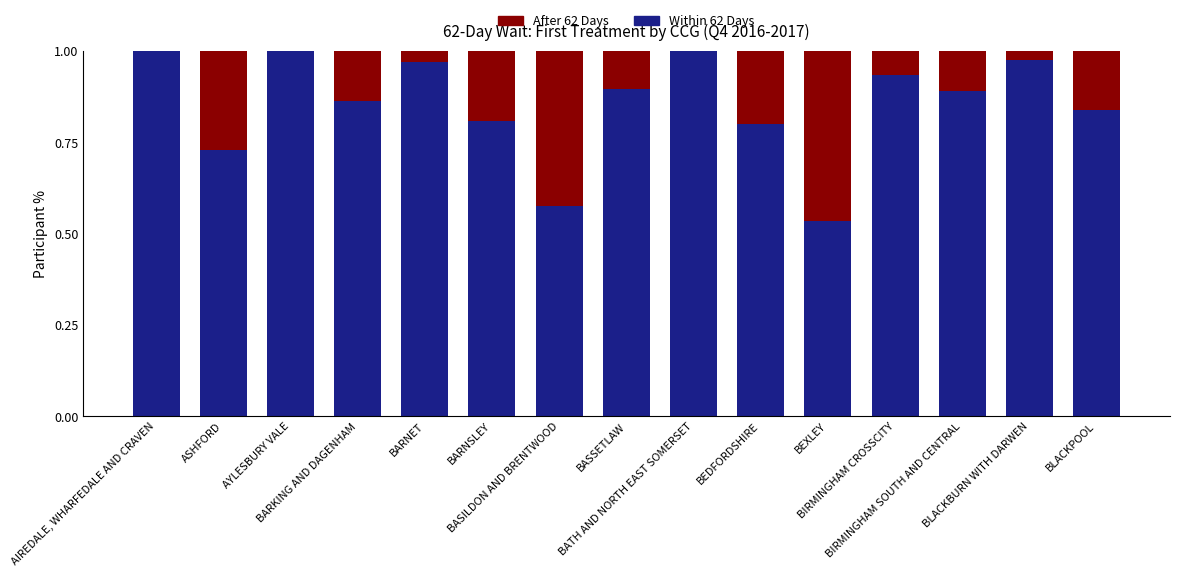

Which series changed the most between BATH AND NORTH EAST SOMERSET and BEDFORDSHIRE?

Within 62 Days